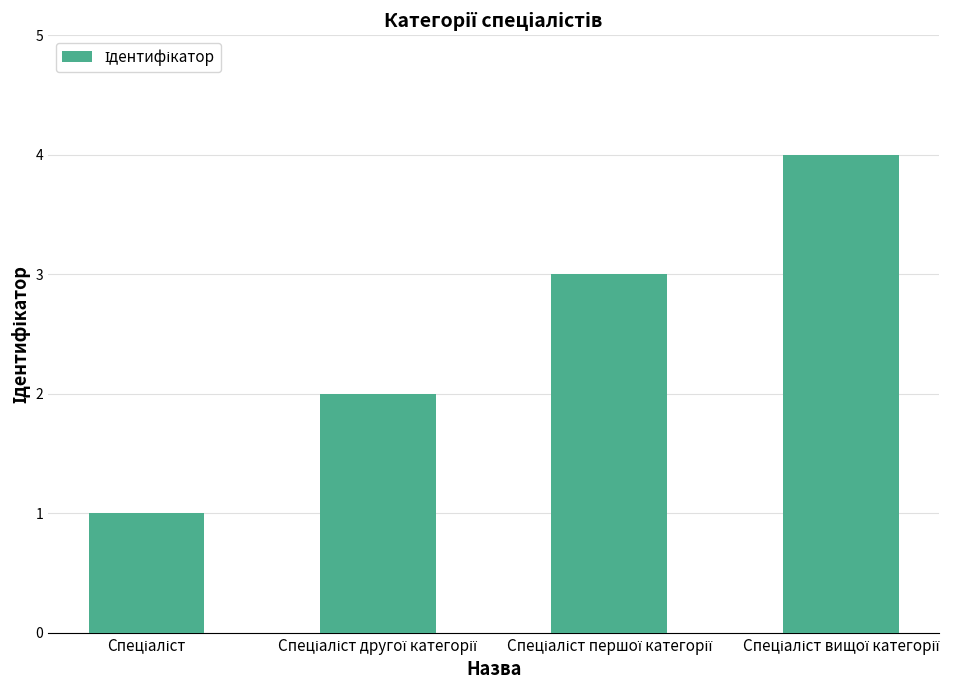

What is the sum of all values?

10